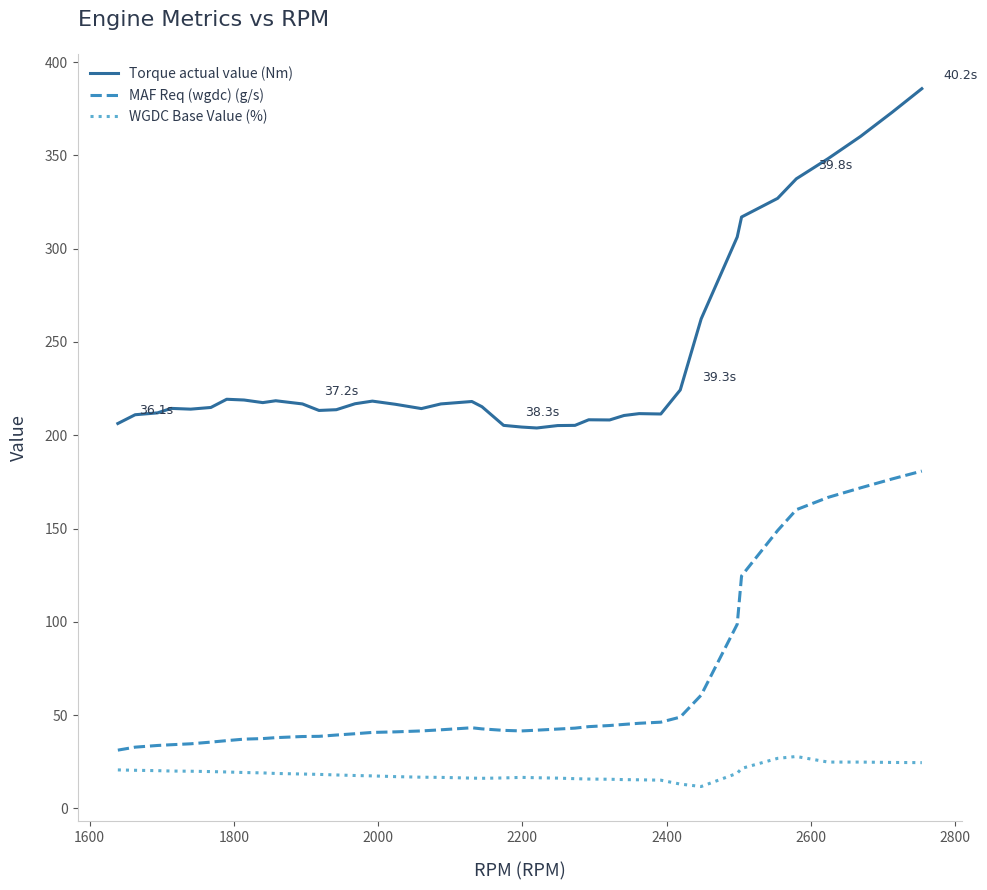

Which series has the largest total across all categories?

Torque actual value (Nm)